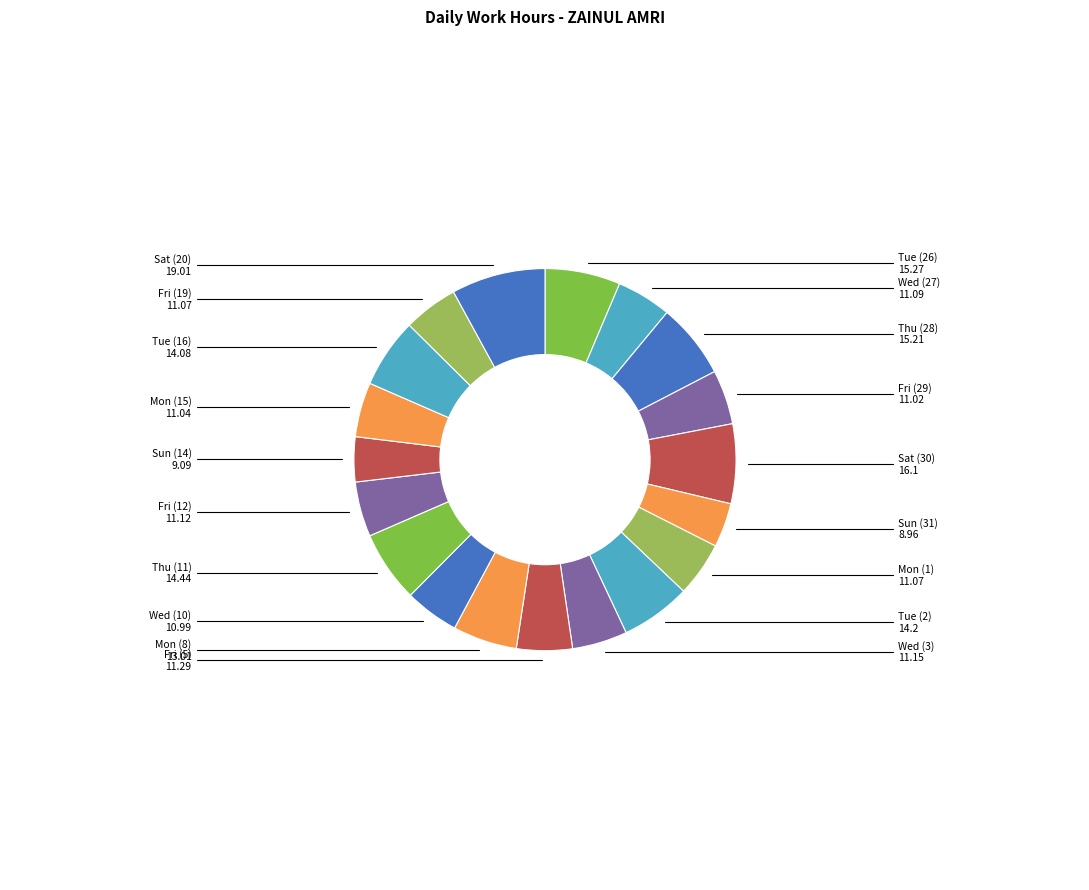

Is it true that Sun (31) is 17% of the pie?

False